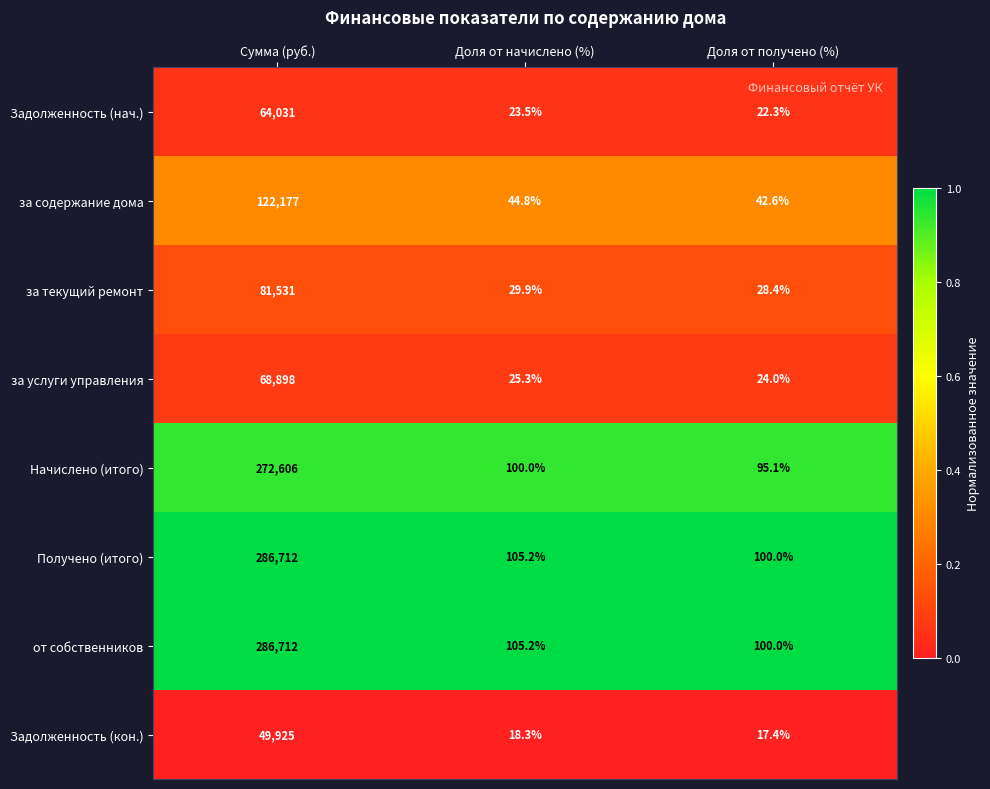

What is the difference between the highest and lowest values at Доля от начислено (%)?

86.9